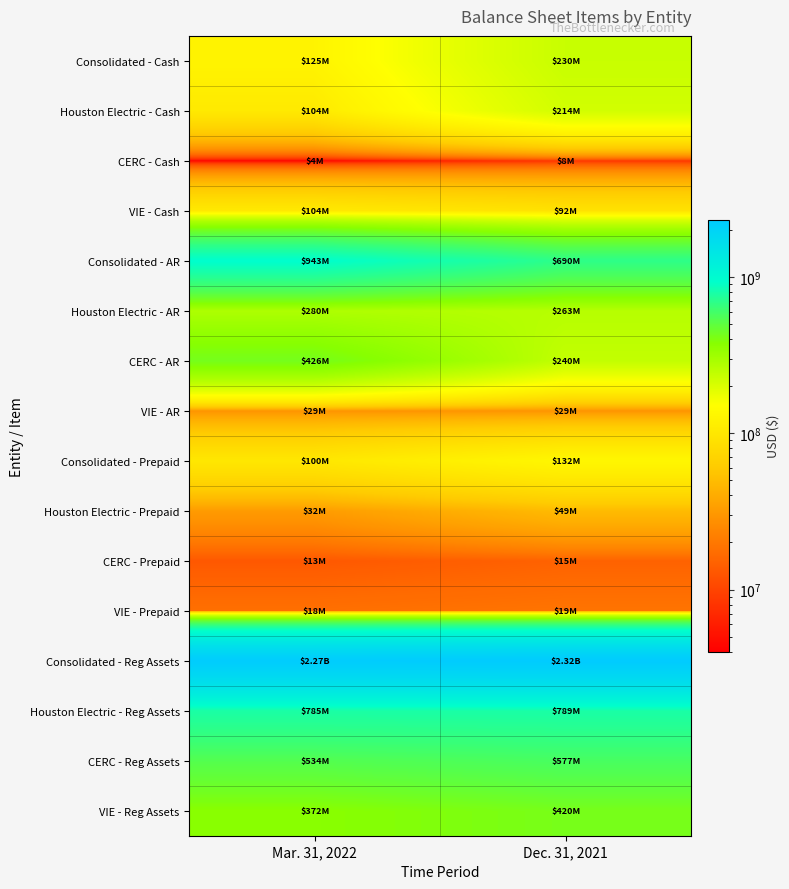

Reading left to right, list all the values displayed in this chart.

Consolidated - Cash: Mar. 31, 2022=125000000	Dec. 31, 2021=230000000
Houston Electric - Cash: Mar. 31, 2022=104000000	Dec. 31, 2021=214000000
CERC - Cash: Mar. 31, 2022=4000000	Dec. 31, 2021=8000000
VIE - Cash: Mar. 31, 2022=104000000	Dec. 31, 2021=92000000
Consolidated - AR: Mar. 31, 2022=943000000	Dec. 31, 2021=690000000
Houston Electric - AR: Mar. 31, 2022=280000000	Dec. 31, 2021=263000000
CERC - AR: Mar. 31, 2022=426000000	Dec. 31, 2021=240000000
VIE - AR: Mar. 31, 2022=29000000	Dec. 31, 2021=29000000
Consolidated - Prepaid: Mar. 31, 2022=100000000	Dec. 31, 2021=132000000
Houston Electric - Prepaid: Mar. 31, 2022=32000000	Dec. 31, 2021=49000000
CERC - Prepaid: Mar. 31, 2022=13000000	Dec. 31, 2021=15000000
VIE - Prepaid: Mar. 31, 2022=18000000	Dec. 31, 2021=19000000
Consolidated - Reg Assets: Mar. 31, 2022=2270000000	Dec. 31, 2021=2321000000
Houston Electric - Reg Assets: Mar. 31, 2022=785000000	Dec. 31, 2021=789000000
CERC - Reg Assets: Mar. 31, 2022=534000000	Dec. 31, 2021=577000000
VIE - Reg Assets: Mar. 31, 2022=372000000	Dec. 31, 2021=420000000